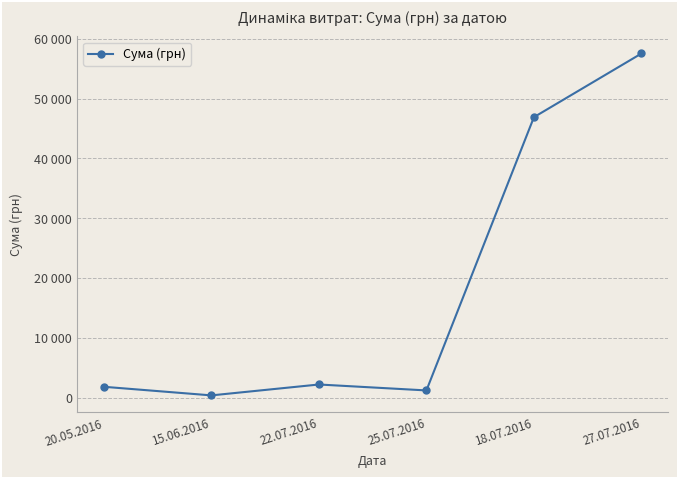

List the labels in order of value, smallest first.

15.06.2016, 25.07.2016, 20.05.2016, 22.07.2016, 18.07.2016, 27.07.2016